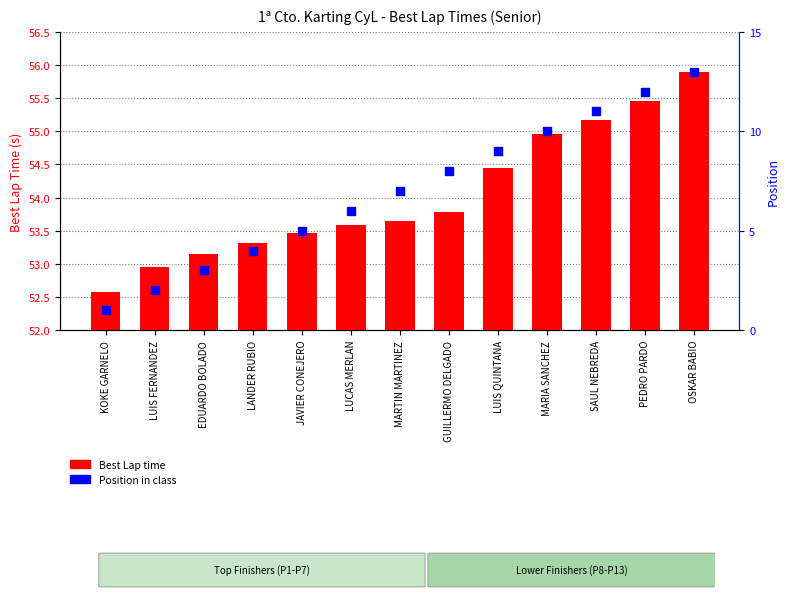

Which series reaches the maximum Y coordinate?

Best Lap time